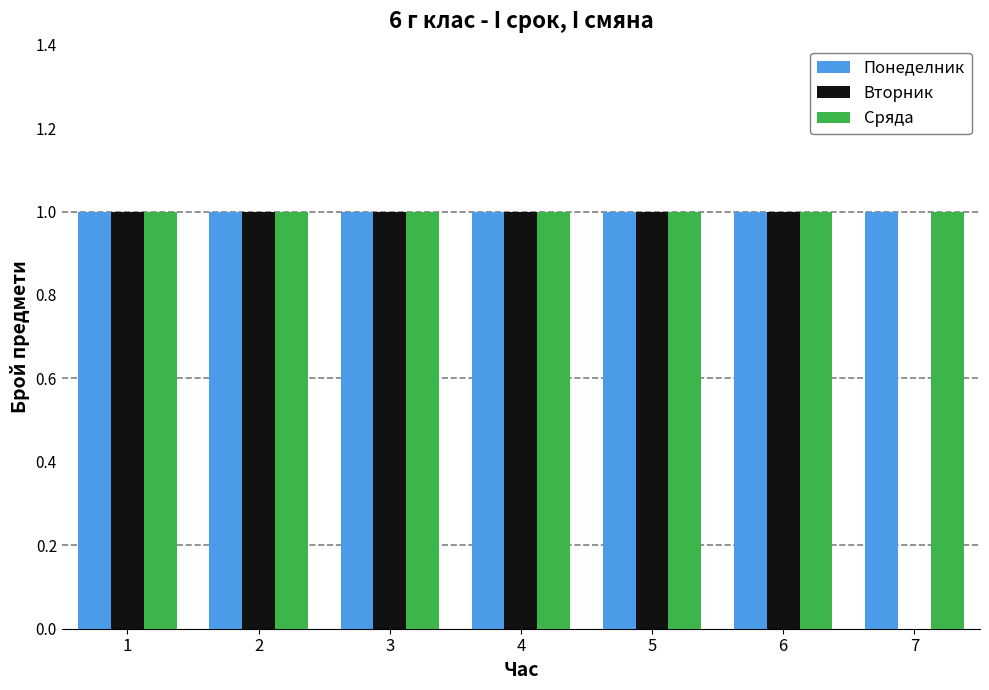

The Сряда series shows 1 at 1. True or false?

True